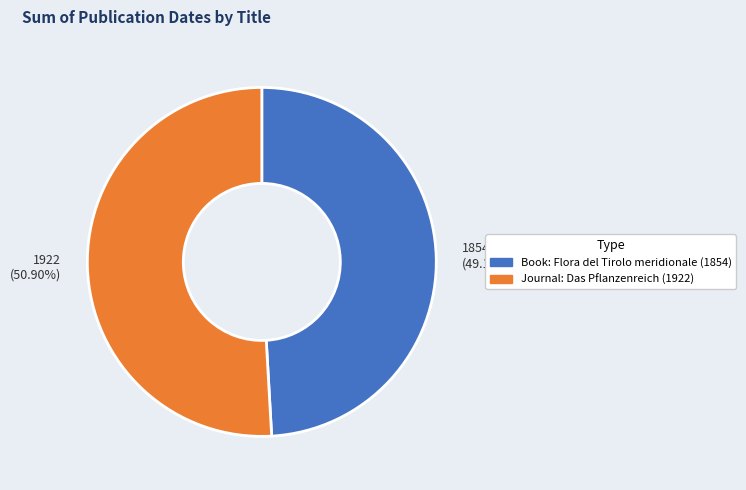

Does 1922 (50.90%) account for over 50% of the chart?

Yes